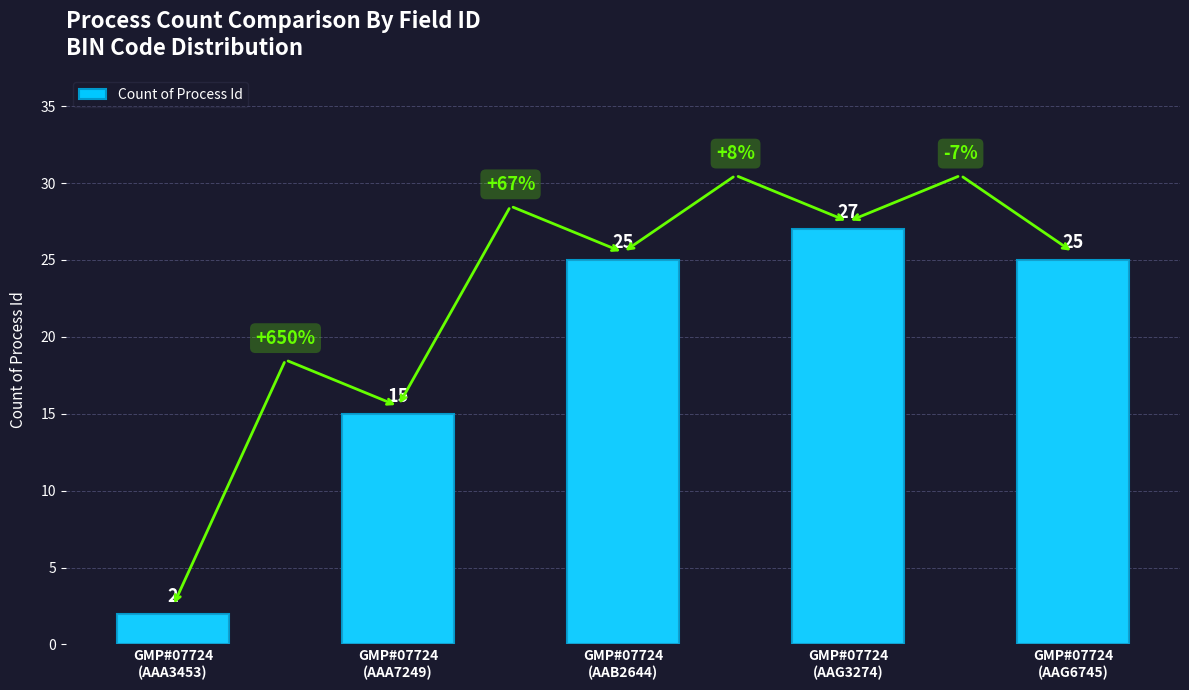

How many categories are shown in the chart?

5